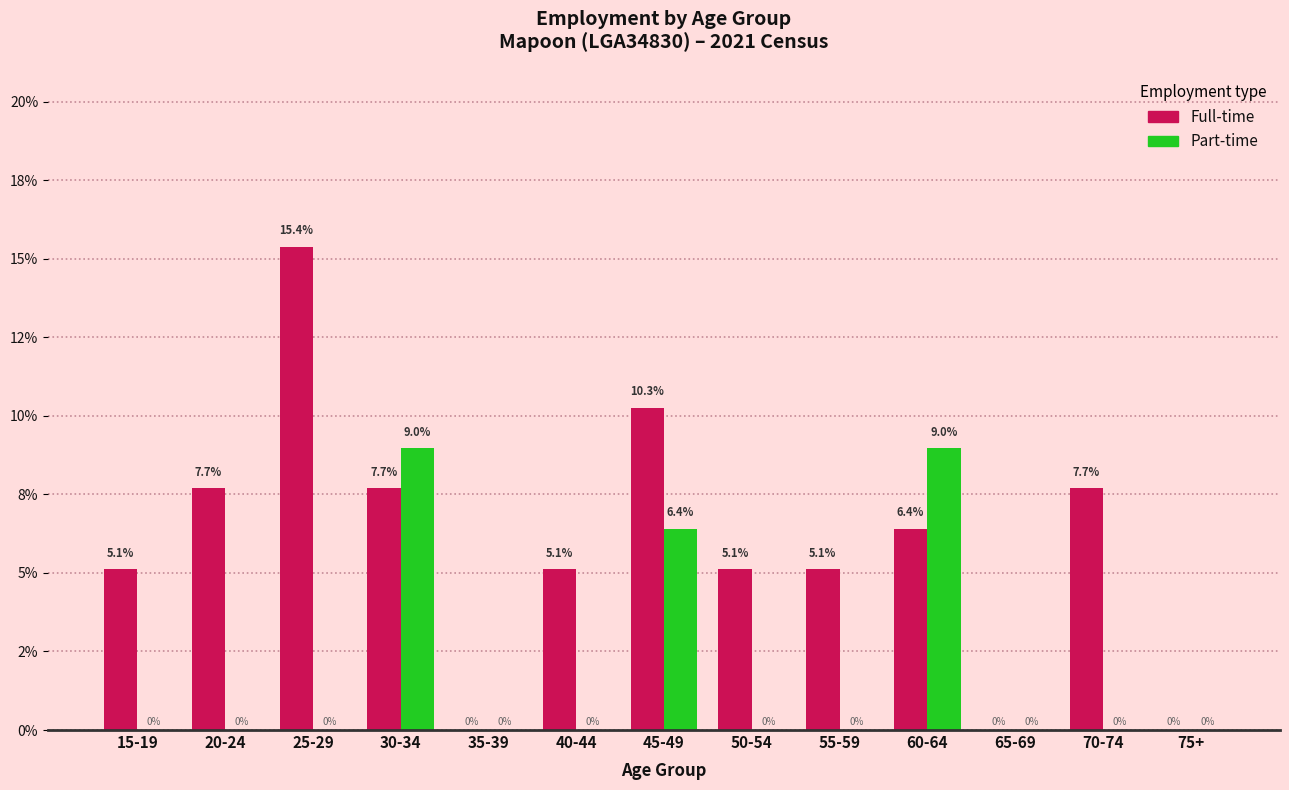

Are the bars horizontal?

No